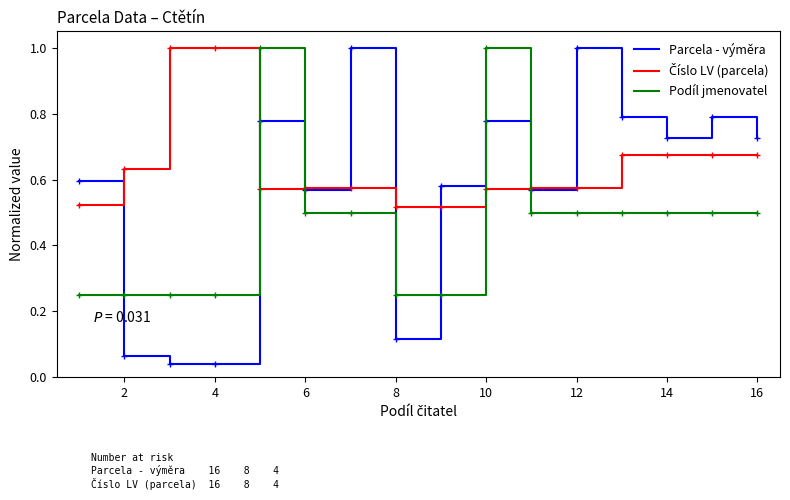

After their last crossing, which series has the higher values: Podíl jmenovatel or Parcela - výměra?

Parcela - výměra